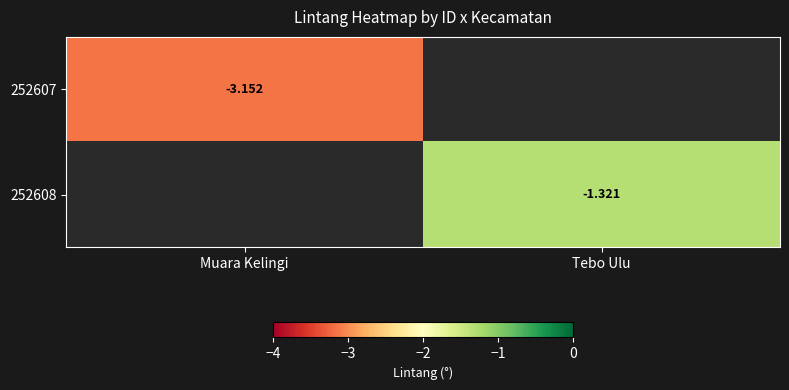

Is the value of 252607 at Muara Kelingi greater than the value of 252608 at Tebo Ulu?

No